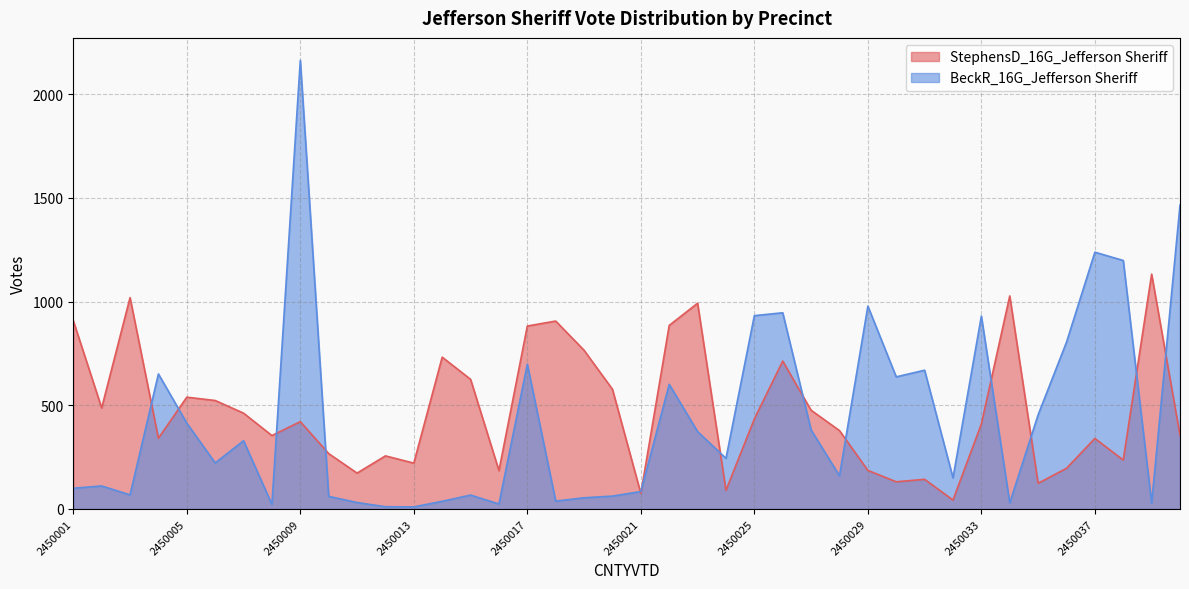

What is the maximum value for StephensD_16G_Jefferson Sheriff?

1132